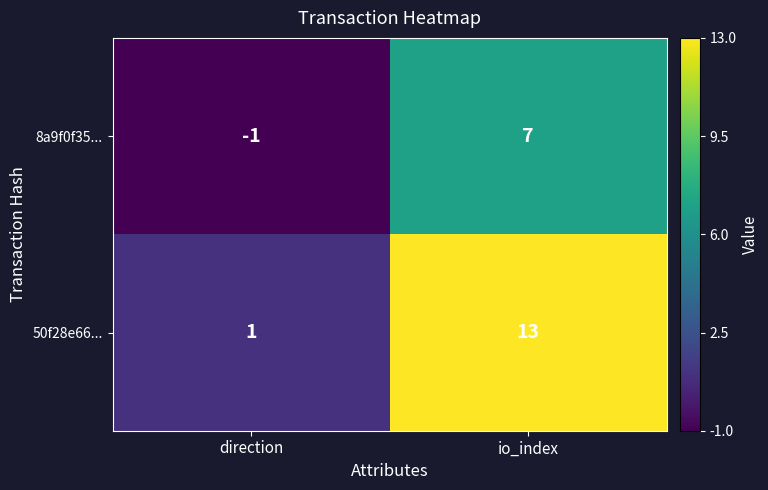

Which series has the largest total across all categories?

50f28e66...